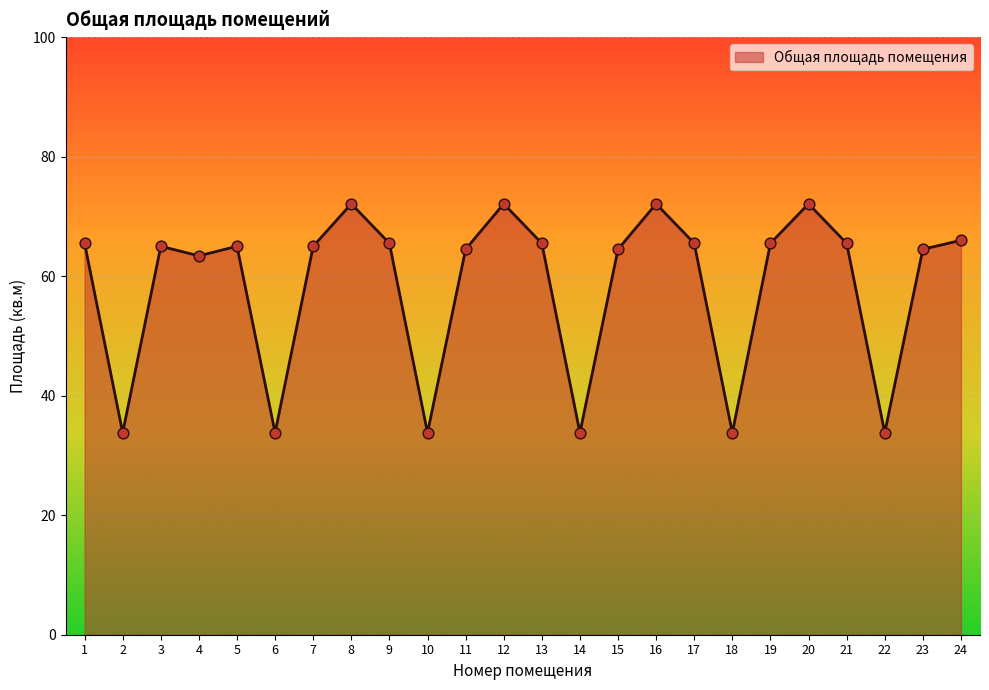

Between 4 and 6, which is larger?

4